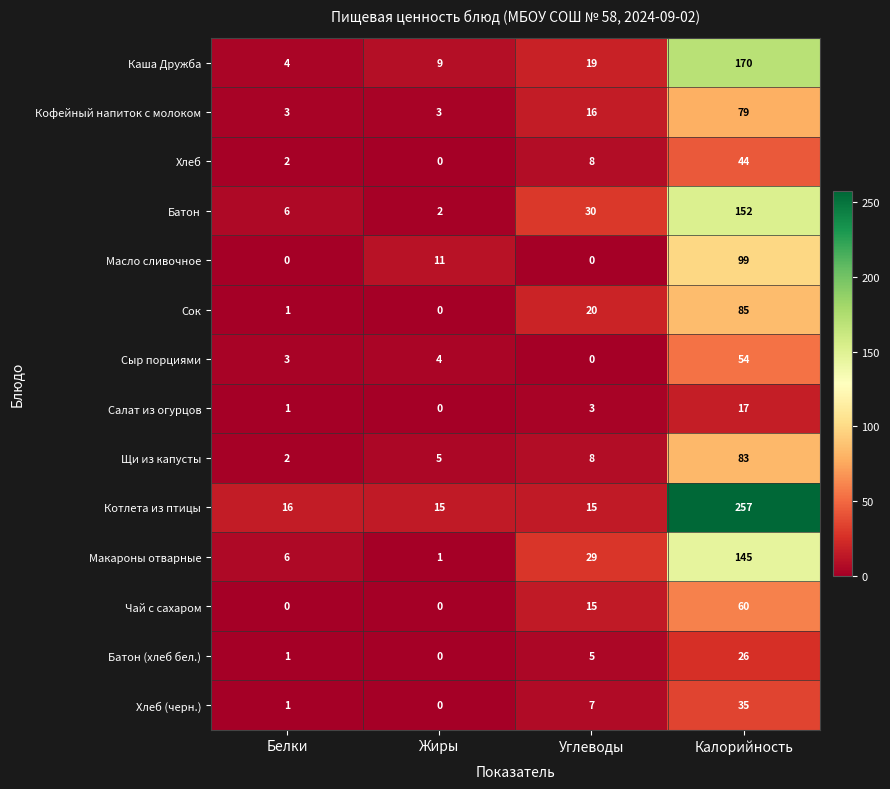

Between Белки and Калорийность, which series saw the biggest shift?

Котлета из птицы